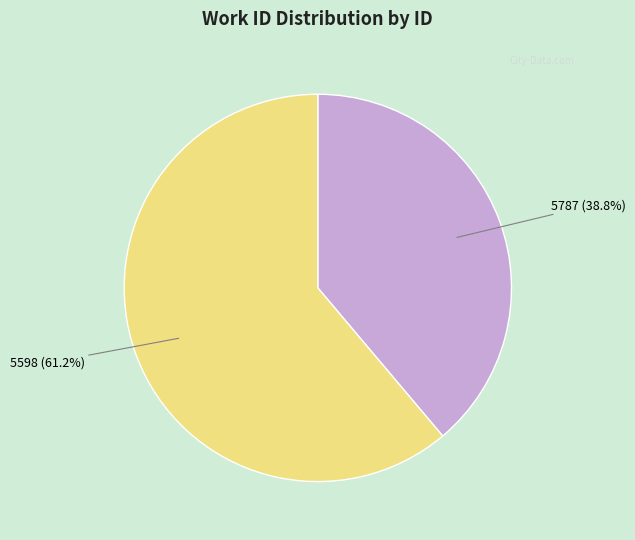

True or false: 5787 accounts for 39% of the total.

True